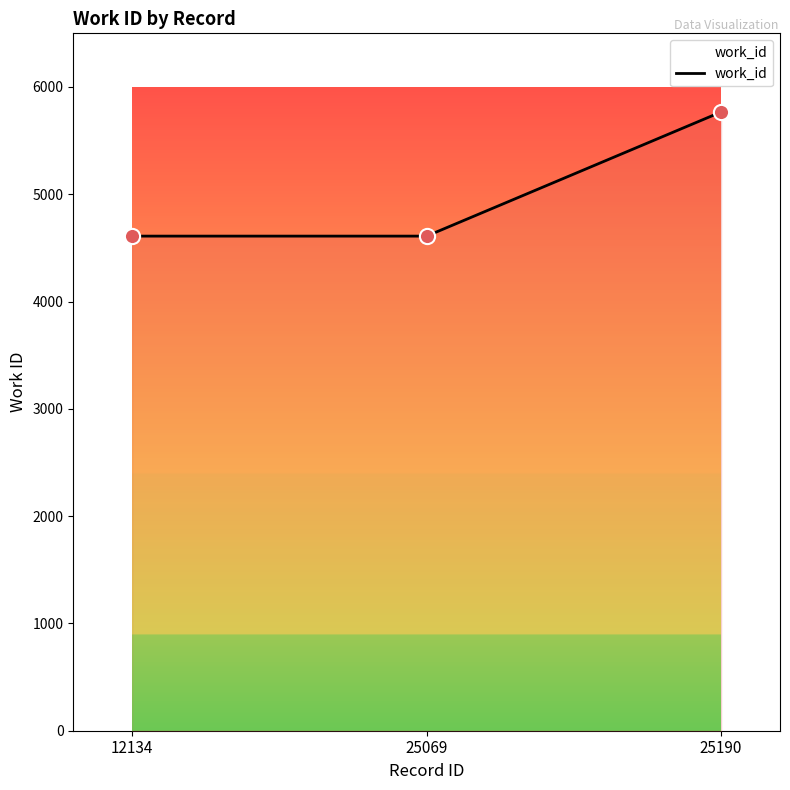

What is the change in value from 25069 to 25190?

+1157